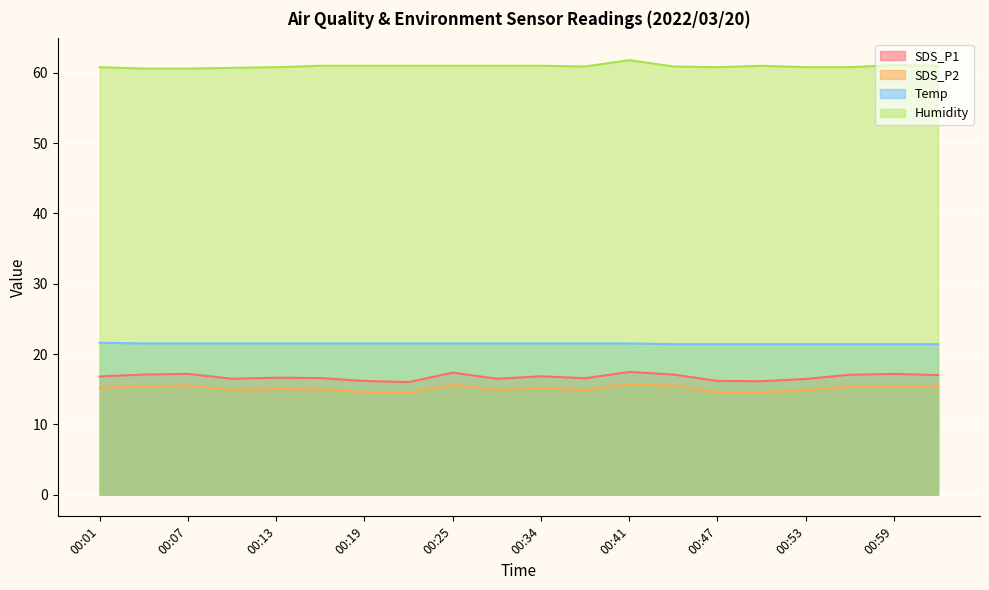

How many Temp values are between 21 and 22?

20